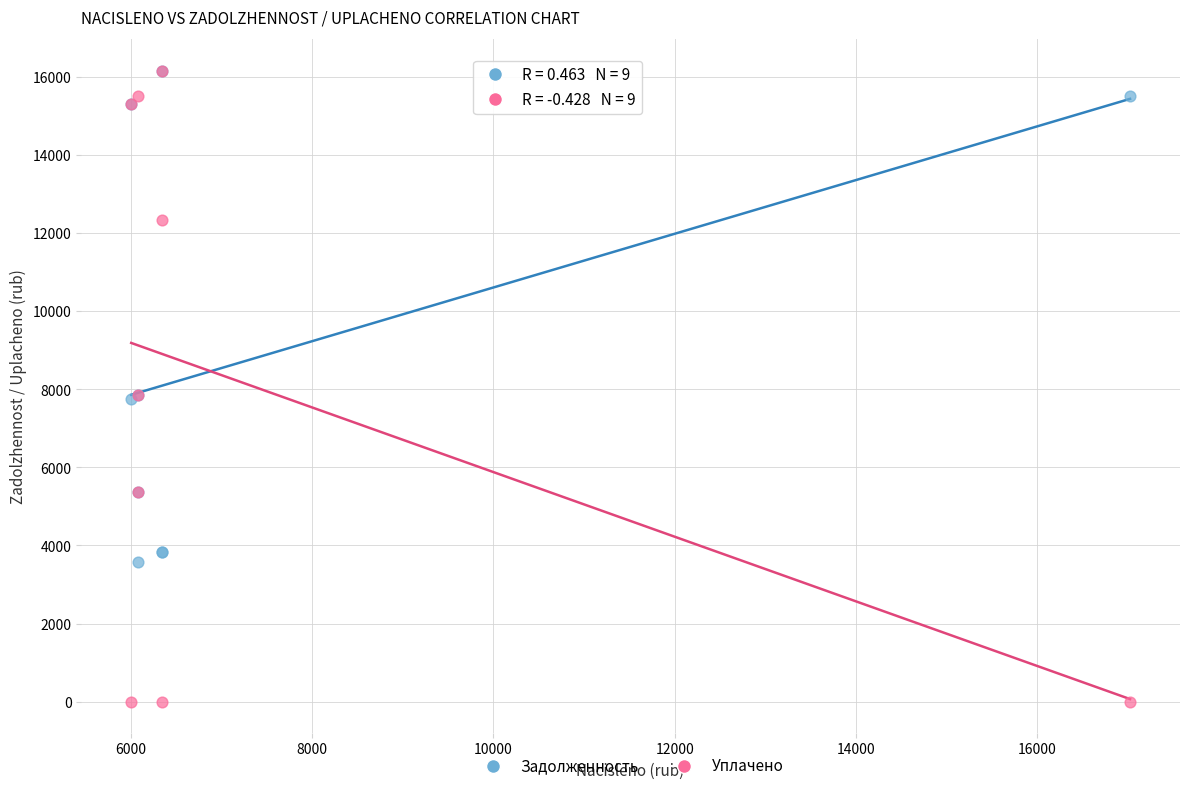

What are all the series names shown in the legend?

Задолженность, Уплачено